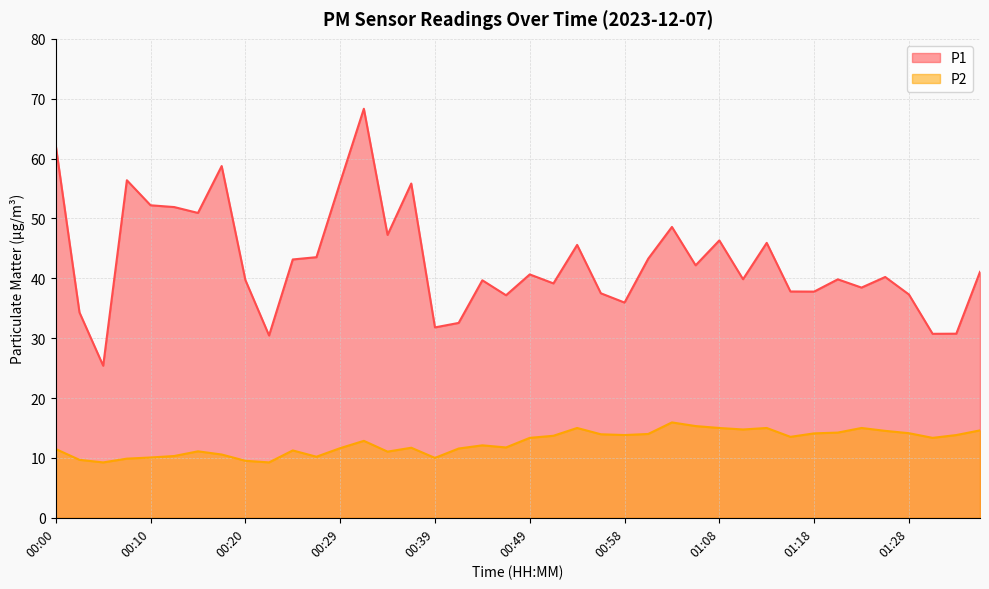

True or false: P1 has a value of 37.8 at 01:18.

True